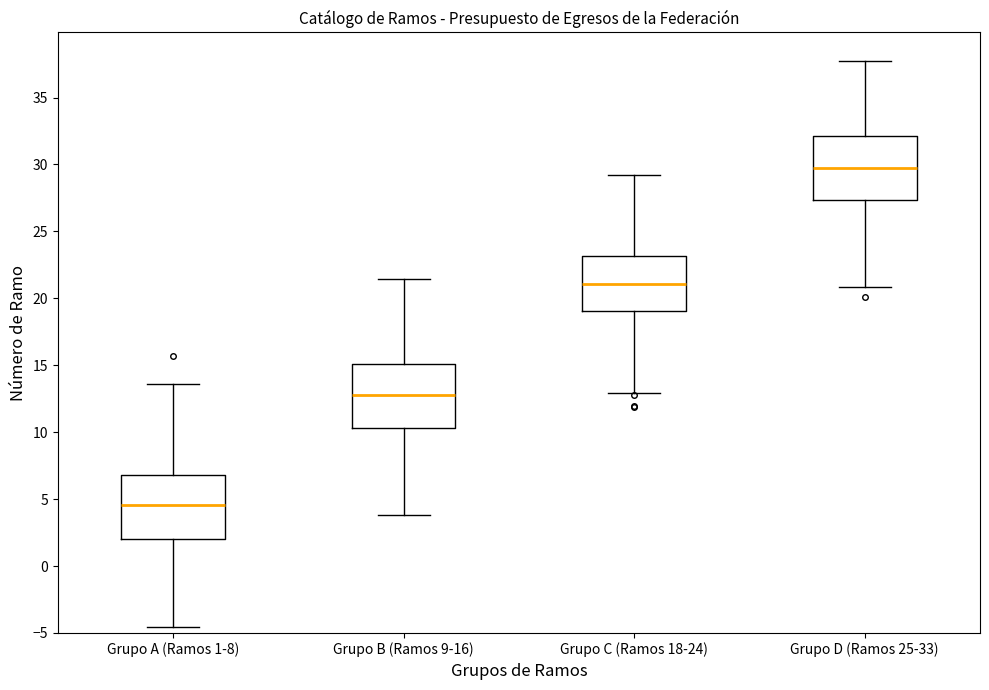

Where is the lower edge of the box for Grupo D (Ramos 25-33) on the y-axis? The values are not printed on the chart, so give them approximately, as read against the axis.

27.5